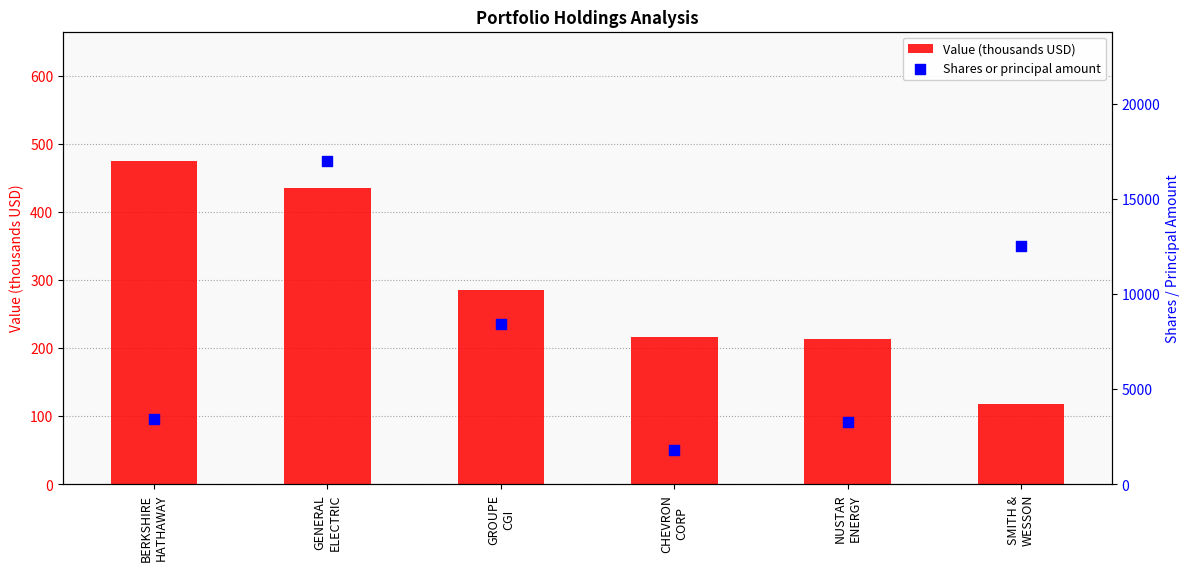

Which series has the largest total across all categories?

Shares or principal amount